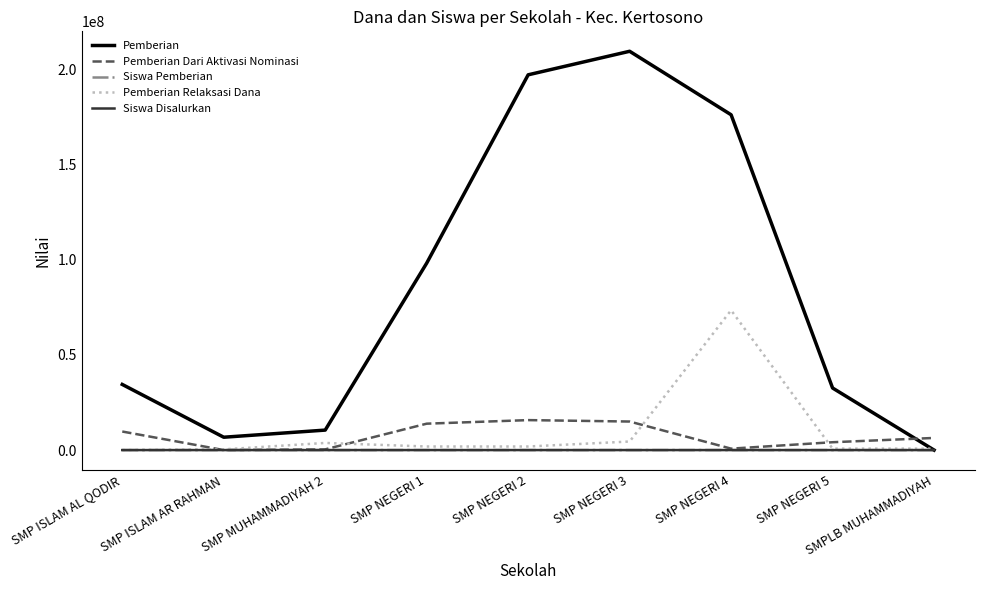

What is the difference between the second highest and second lowest values in the Pemberian Dari Aktivasi Nominasi series?

14625000